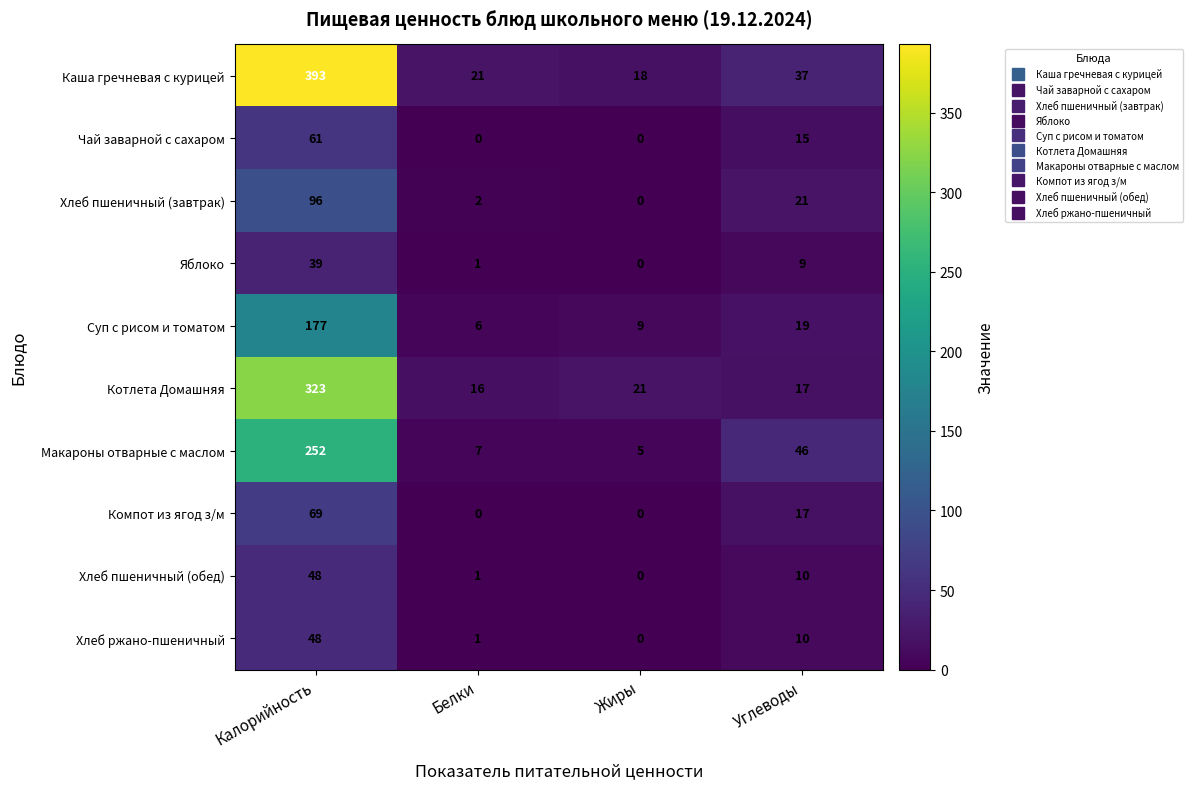

List the labels in order of Каша гречневая с курицей value, smallest first.

Жиры, Белки, Углеводы, Калорийность